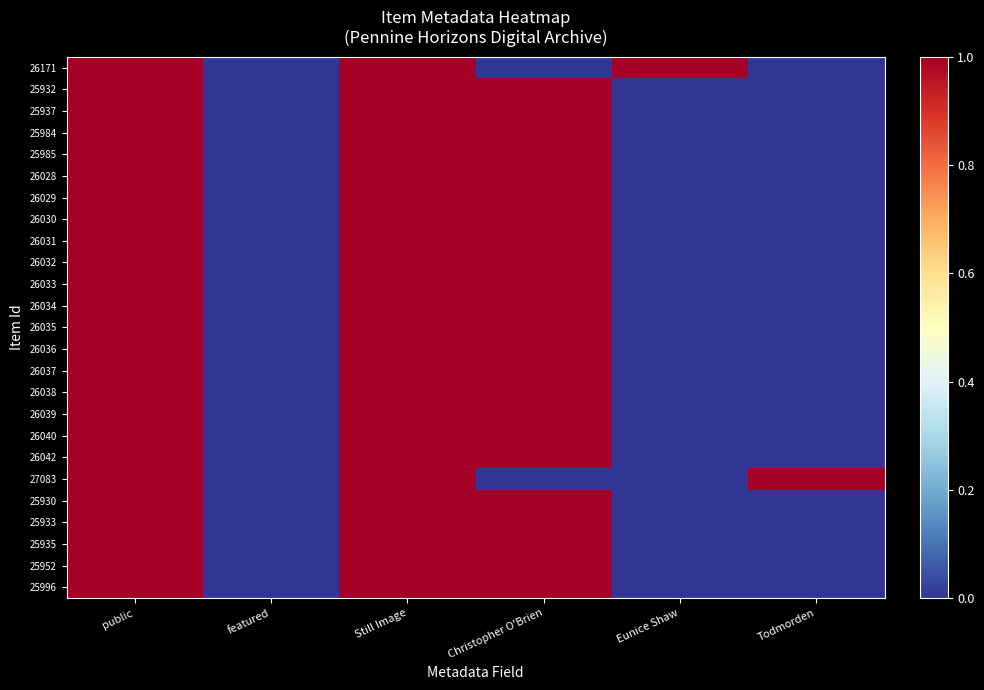

Reading left to right, extract all data points from this chart.

26171: public=1	featured=0	Still Image=1	Christopher O'Brien=0	Eunice Shaw=1	Todmorden=0
25932: public=1	featured=0	Still Image=1	Christopher O'Brien=1	Eunice Shaw=0	Todmorden=0
25937: public=1	featured=0	Still Image=1	Christopher O'Brien=1	Eunice Shaw=0	Todmorden=0
25984: public=1	featured=0	Still Image=1	Christopher O'Brien=1	Eunice Shaw=0	Todmorden=0
25985: public=1	featured=0	Still Image=1	Christopher O'Brien=1	Eunice Shaw=0	Todmorden=0
26028: public=1	featured=0	Still Image=1	Christopher O'Brien=1	Eunice Shaw=0	Todmorden=0
26029: public=1	featured=0	Still Image=1	Christopher O'Brien=1	Eunice Shaw=0	Todmorden=0
26030: public=1	featured=0	Still Image=1	Christopher O'Brien=1	Eunice Shaw=0	Todmorden=0
26031: public=1	featured=0	Still Image=1	Christopher O'Brien=1	Eunice Shaw=0	Todmorden=0
26032: public=1	featured=0	Still Image=1	Christopher O'Brien=1	Eunice Shaw=0	Todmorden=0
26033: public=1	featured=0	Still Image=1	Christopher O'Brien=1	Eunice Shaw=0	Todmorden=0
26034: public=1	featured=0	Still Image=1	Christopher O'Brien=1	Eunice Shaw=0	Todmorden=0
26035: public=1	featured=0	Still Image=1	Christopher O'Brien=1	Eunice Shaw=0	Todmorden=0
26036: public=1	featured=0	Still Image=1	Christopher O'Brien=1	Eunice Shaw=0	Todmorden=0
26037: public=1	featured=0	Still Image=1	Christopher O'Brien=1	Eunice Shaw=0	Todmorden=0
26038: public=1	featured=0	Still Image=1	Christopher O'Brien=1	Eunice Shaw=0	Todmorden=0
26039: public=1	featured=0	Still Image=1	Christopher O'Brien=1	Eunice Shaw=0	Todmorden=0
26040: public=1	featured=0	Still Image=1	Christopher O'Brien=1	Eunice Shaw=0	Todmorden=0
26042: public=1	featured=0	Still Image=1	Christopher O'Brien=1	Eunice Shaw=0	Todmorden=0
27083: public=1	featured=0	Still Image=1	Christopher O'Brien=0	Eunice Shaw=0	Todmorden=1
25930: public=1	featured=0	Still Image=1	Christopher O'Brien=1	Eunice Shaw=0	Todmorden=0
25933: public=1	featured=0	Still Image=1	Christopher O'Brien=1	Eunice Shaw=0	Todmorden=0
25935: public=1	featured=0	Still Image=1	Christopher O'Brien=1	Eunice Shaw=0	Todmorden=0
25952: public=1	featured=0	Still Image=1	Christopher O'Brien=1	Eunice Shaw=0	Todmorden=0
25996: public=1	featured=0	Still Image=1	Christopher O'Brien=1	Eunice Shaw=0	Todmorden=0